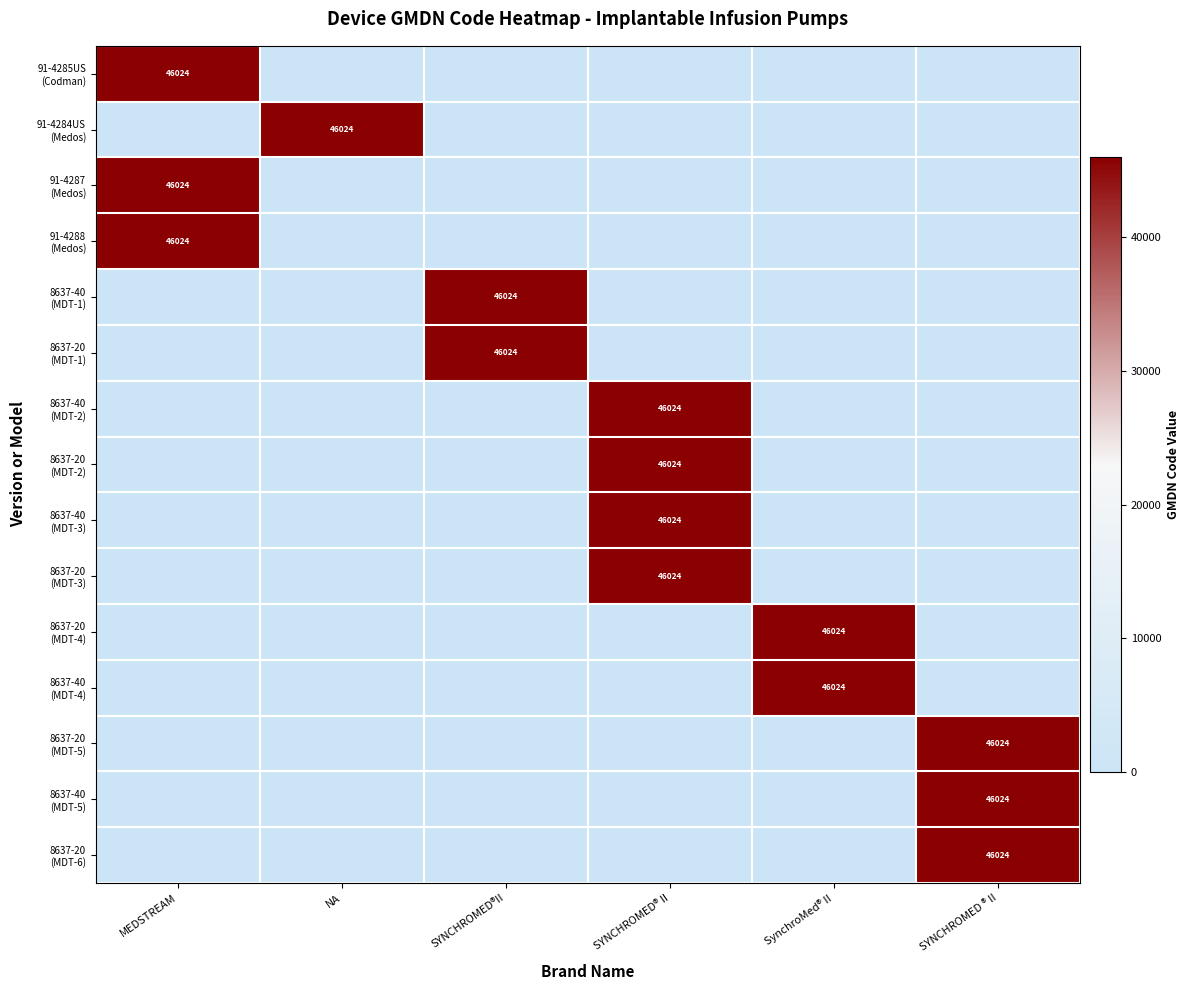

List the series in order of their peak value, lowest first.

91-4285US (Codman), 91-4284US (Medos), 91-4287 (Medos), 91-4288 (Medos), 8637-40 (MDT-1), 8637-20 (MDT-1), 8637-40 (MDT-2), 8637-20 (MDT-2), 8637-40 (MDT-3), 8637-20 (MDT-3), 8637-20 (MDT-4), 8637-40 (MDT-4), 8637-20 (MDT-5), 8637-40 (MDT-5), 8637-20 (MDT-6)